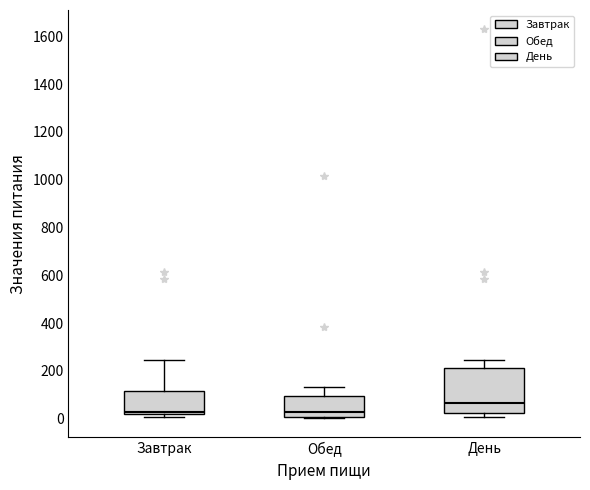

Comparing the boxes themselves (not the whiskers), which one is the tallest?

День